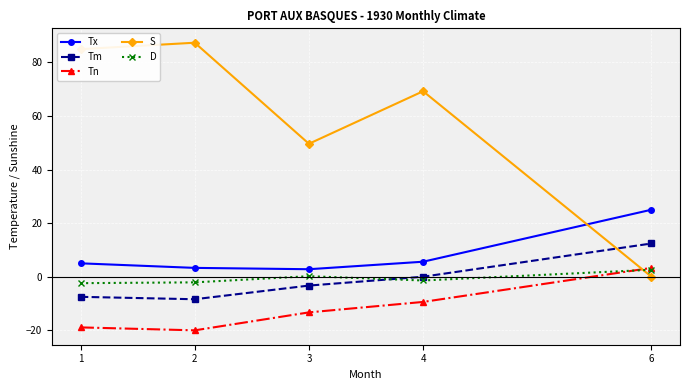

What are all the series names shown in the legend?

Tx, Tm, Tn, S, D